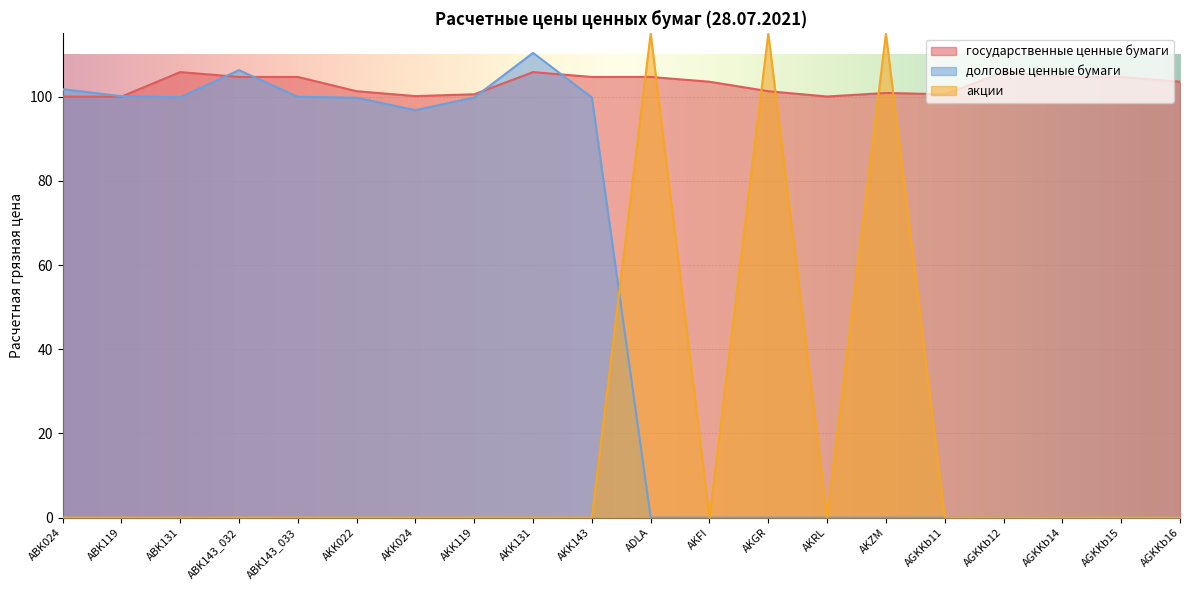

How many lines are shown in the chart?

3